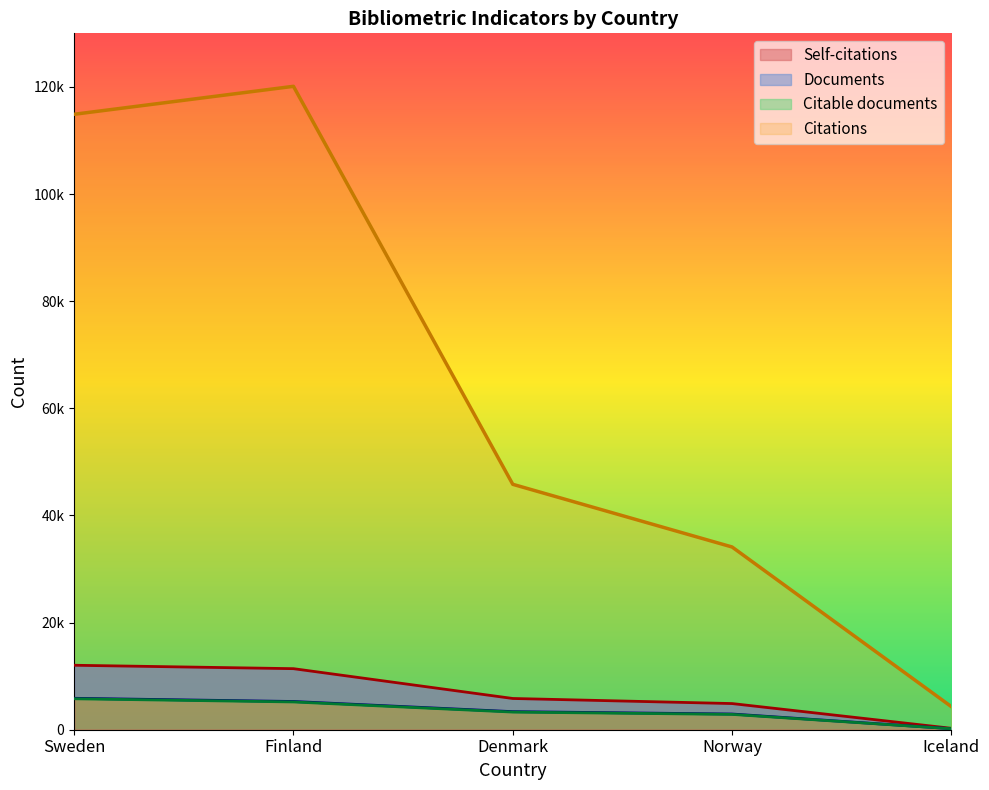

At which label is Documents closest to 3029?

Norway